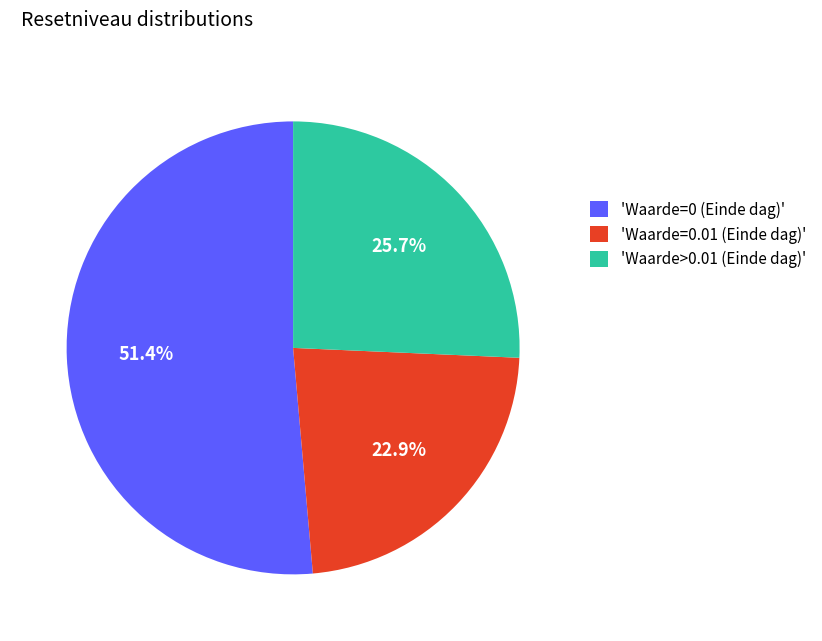

Approximately how many times larger is the value at 'Waarde>0.01 (Einde dag)' compared to 'Waarde=0.01 (Einde dag)'?

1.1